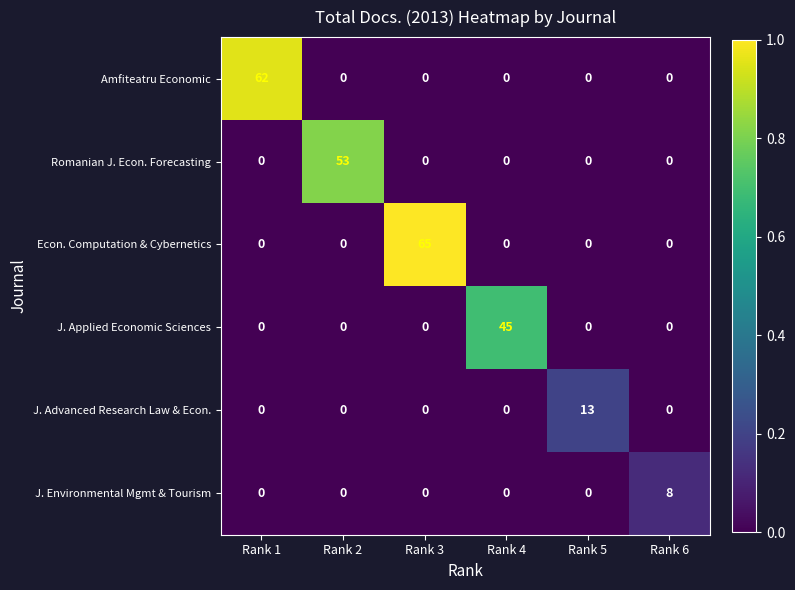

What is the difference between the maximum and minimum values in the Romanian J. Econ. Forecasting series?

53